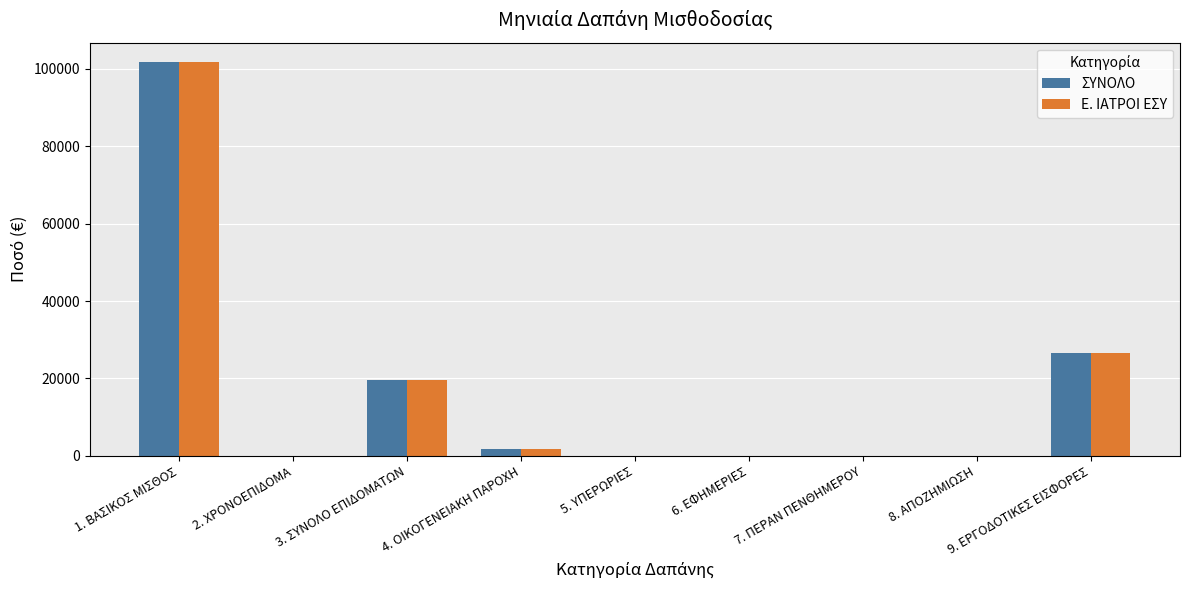

What is the sum of the Ε. ΙΑΤΡΟΙ ΕΣΥ values at 9. ΕΡΓΟΔΟΤΙΚΕΣ ΕΙΣΦΟΡΕΣ and 2. ΧΡΟΝΟΕΠΙΔΟΜΑ?

26632.8